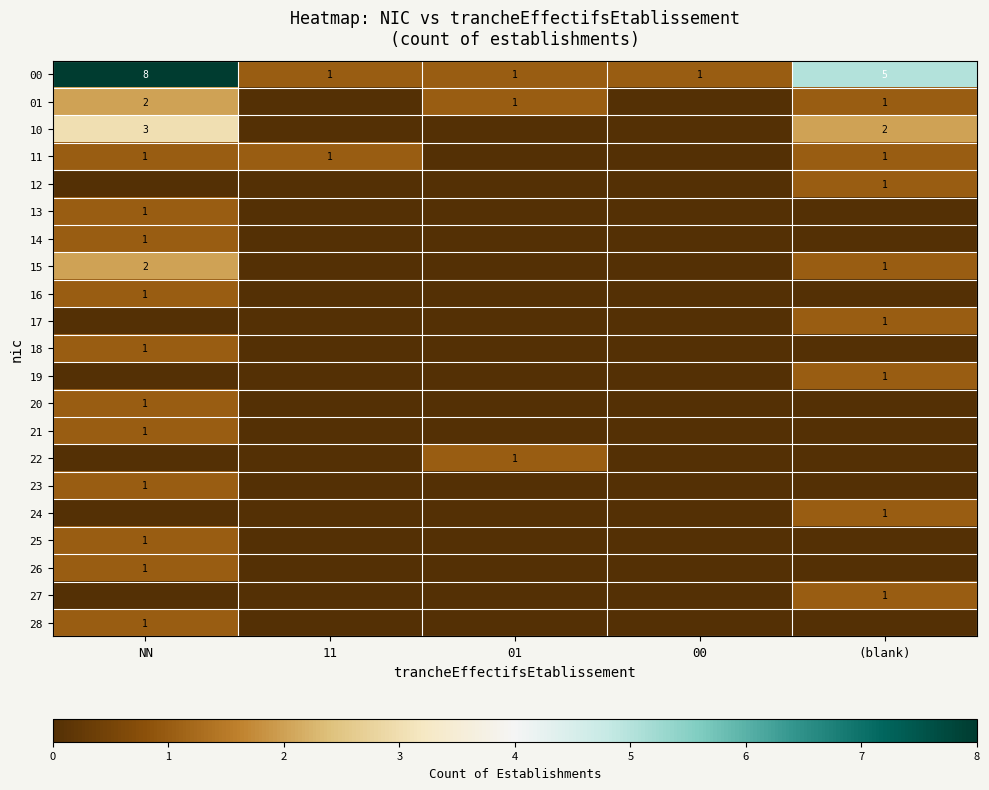

Is it true that 26 equals 1 at NN?

True